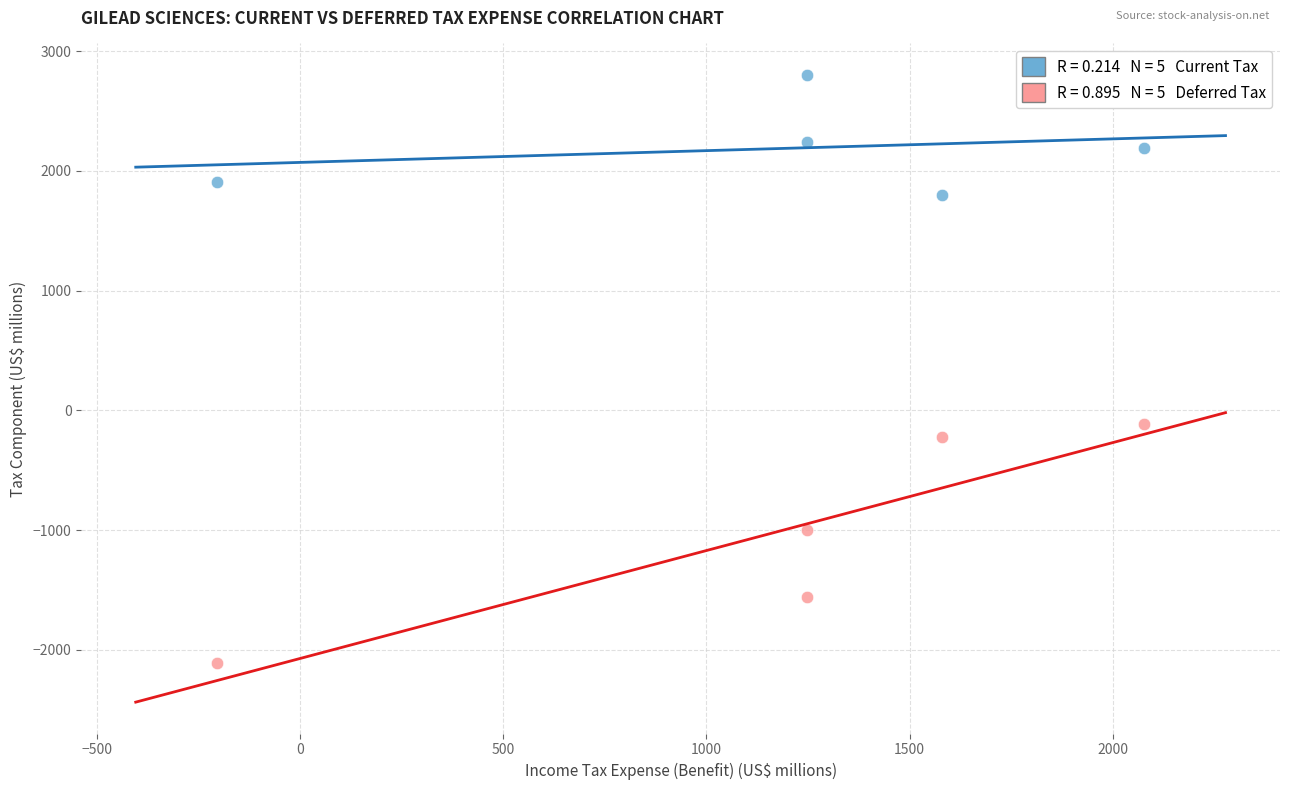

Across all data points, what is the average Y value?

595